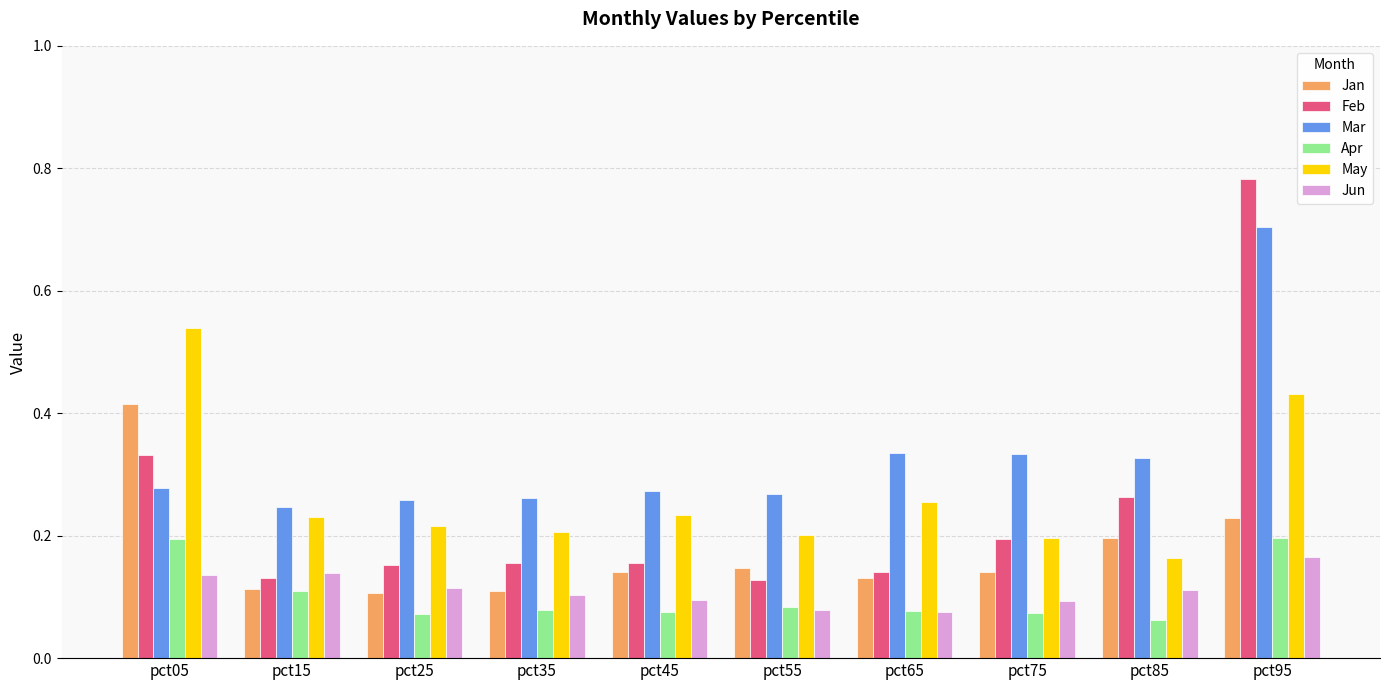

Which series has the widest spread of values?

Feb